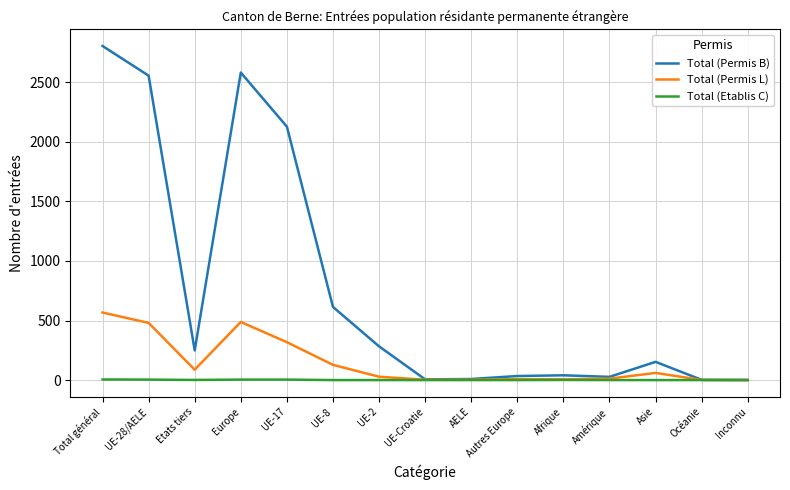

Which series has the largest total across all categories?

Total (Permis B)